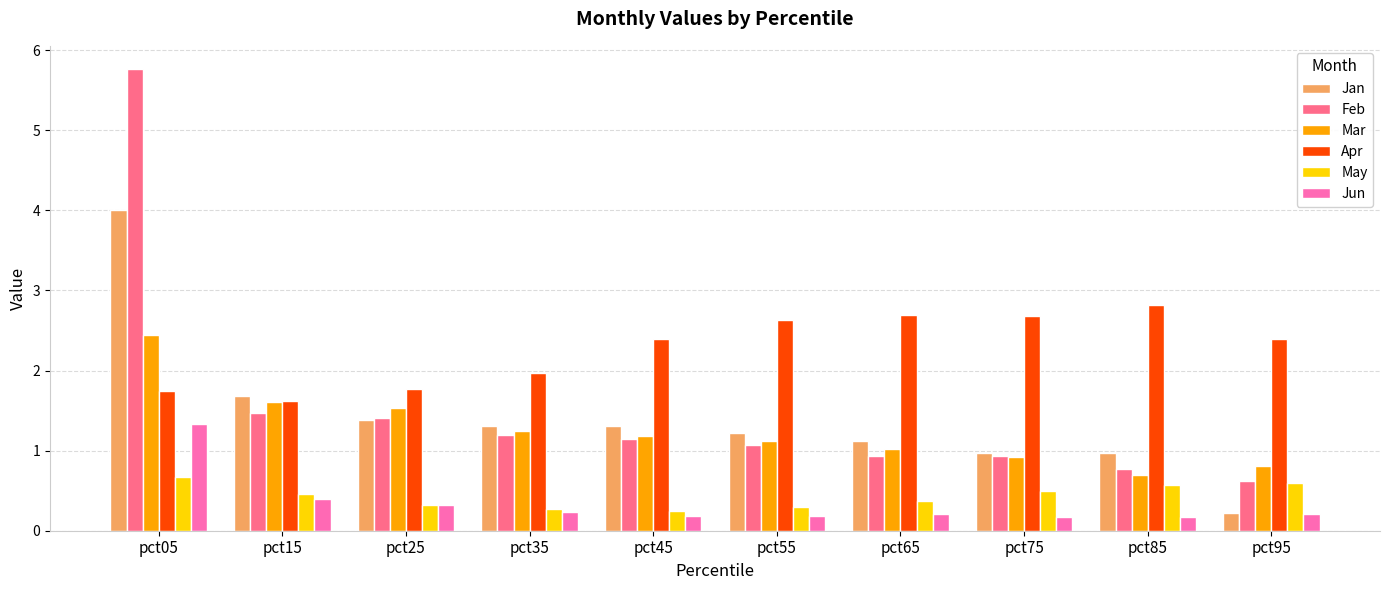

What is the value of the Jun bar at the 10th from the left?

0.2